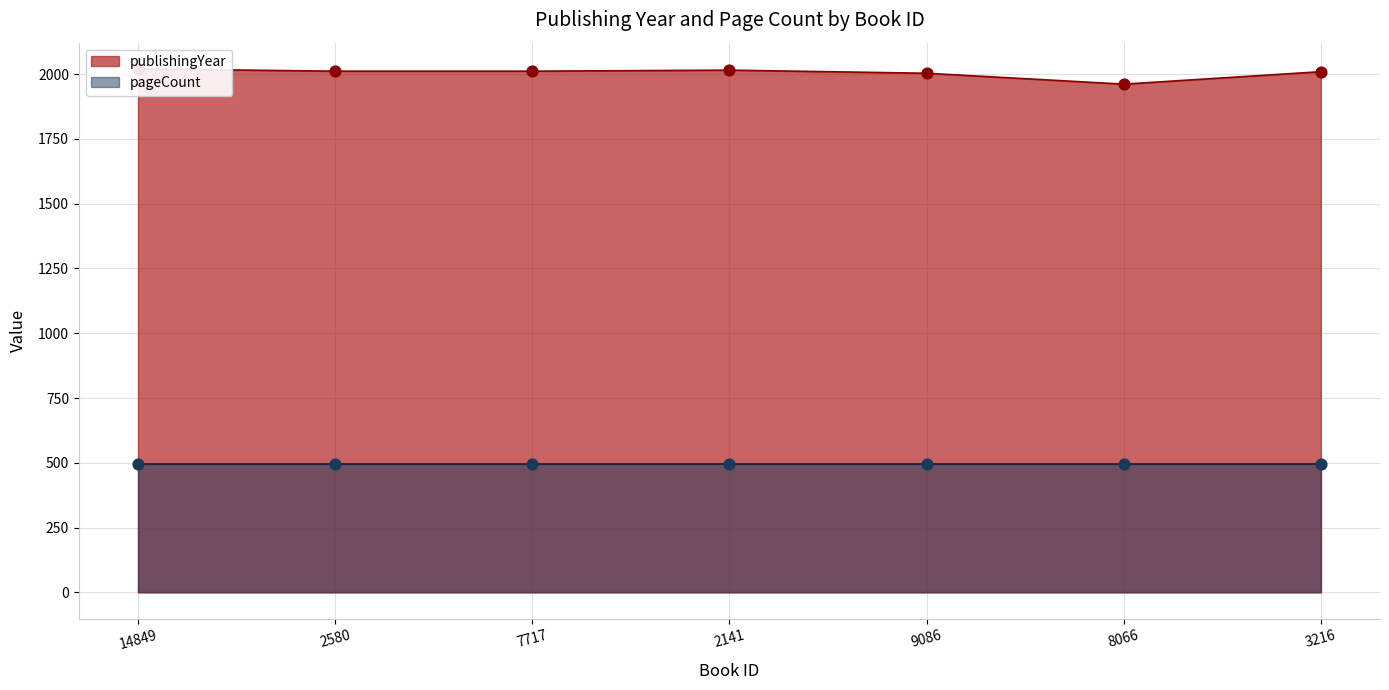

Approximately how many times larger is the value at 7717 compared to 9086?

1.0